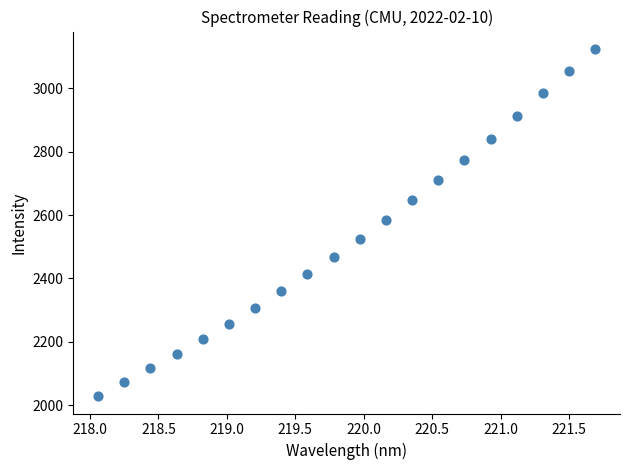

What is the range of X values (max minus min)?

3.6